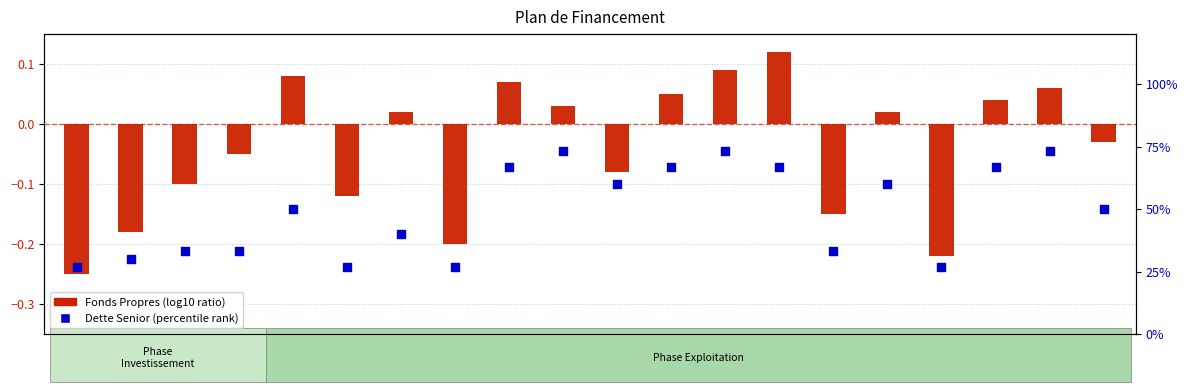

Which series reaches the maximum Y coordinate?

Dette Senior (percentile rank)